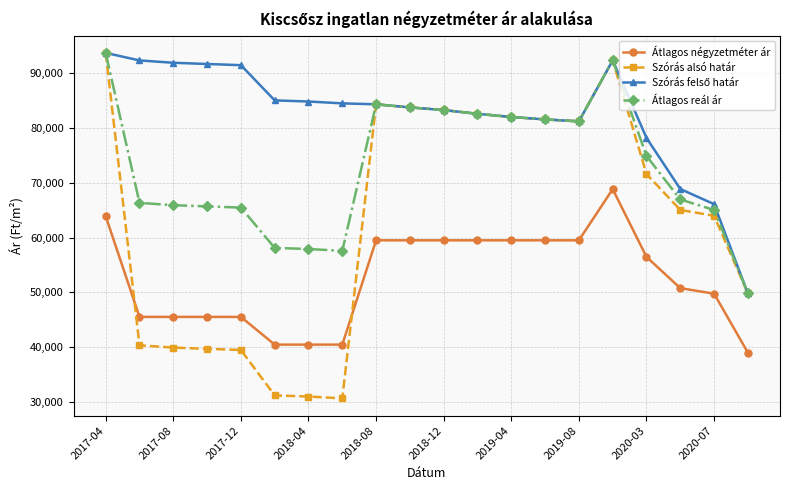

True or false: Átlagos reál ár and Átlagos négyzetméter ár intersect in this chart.

False